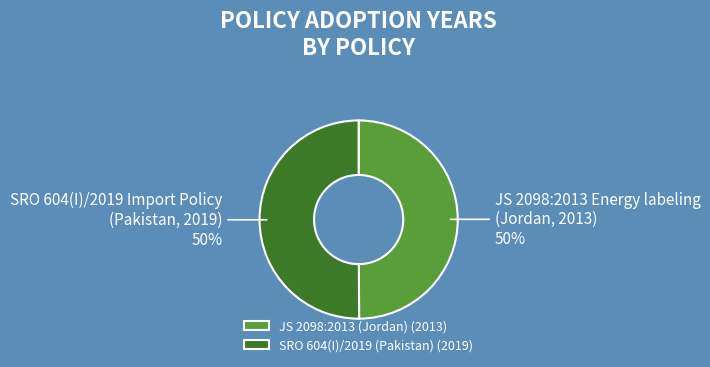

What percentage is the JS 2098:2013 Energy labeling (Jordan, 2013) slice, to the nearest percent?

50%